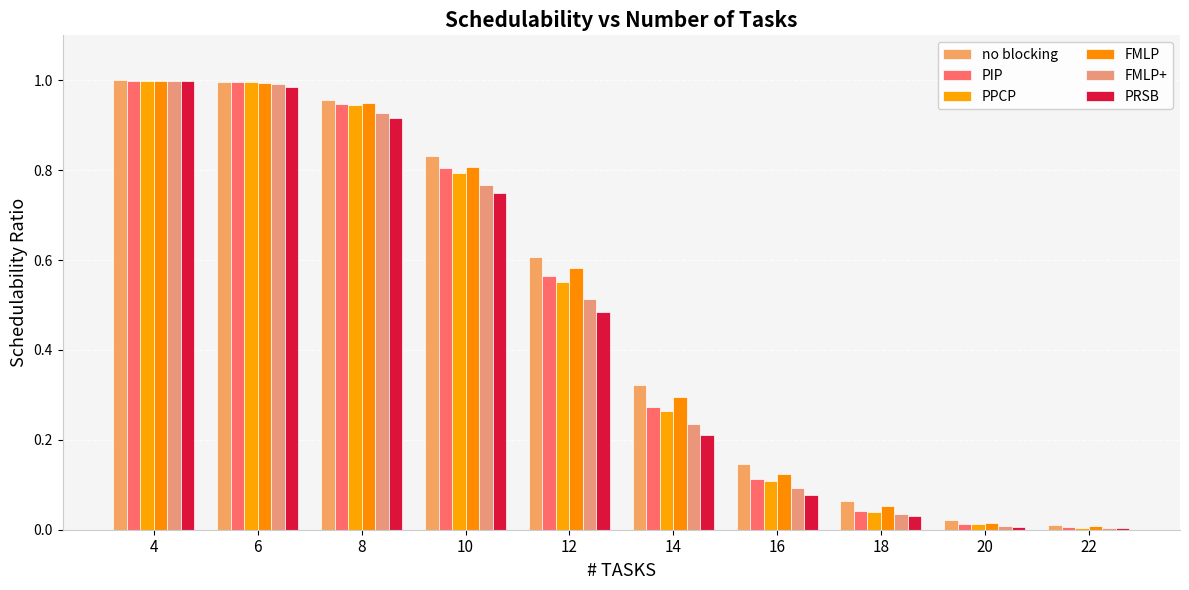

Count the number of data series in this chart.

6